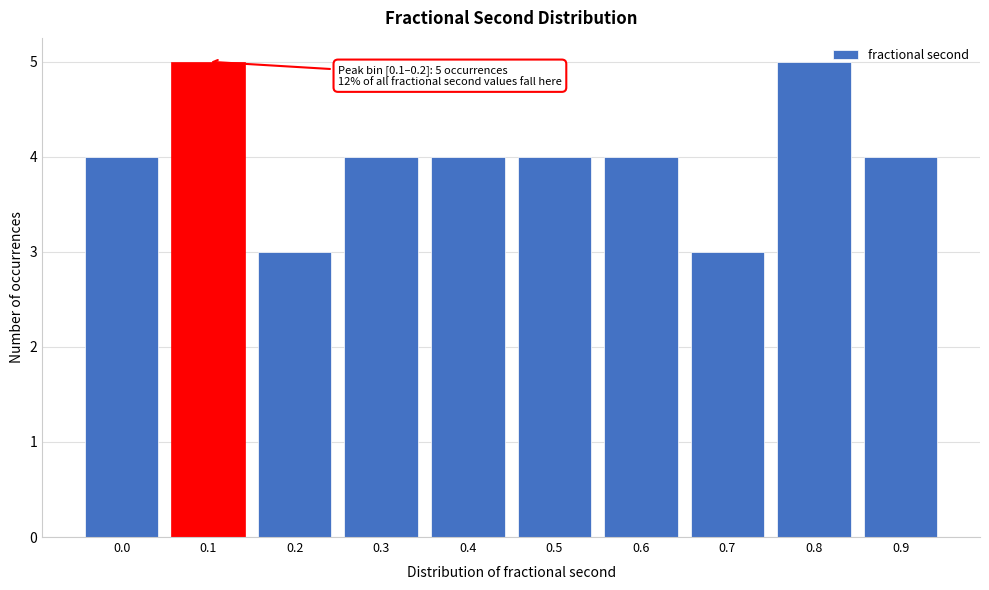

Reading left to right, transcribe all the data shown in this chart.

4	5	3	4	4	4	4	3	5	4